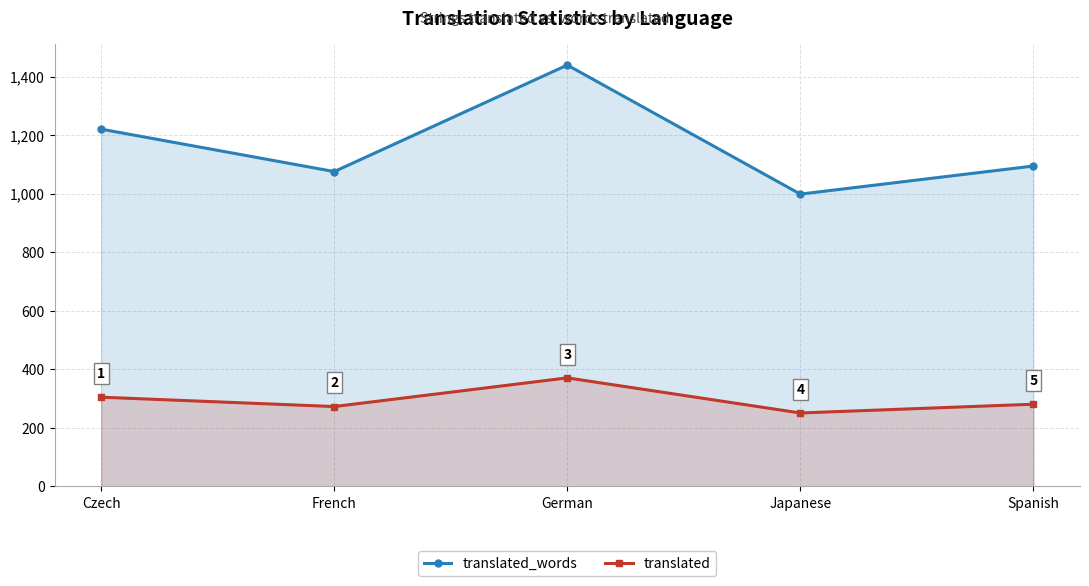

What is the maximum value shown in the chart?

1440